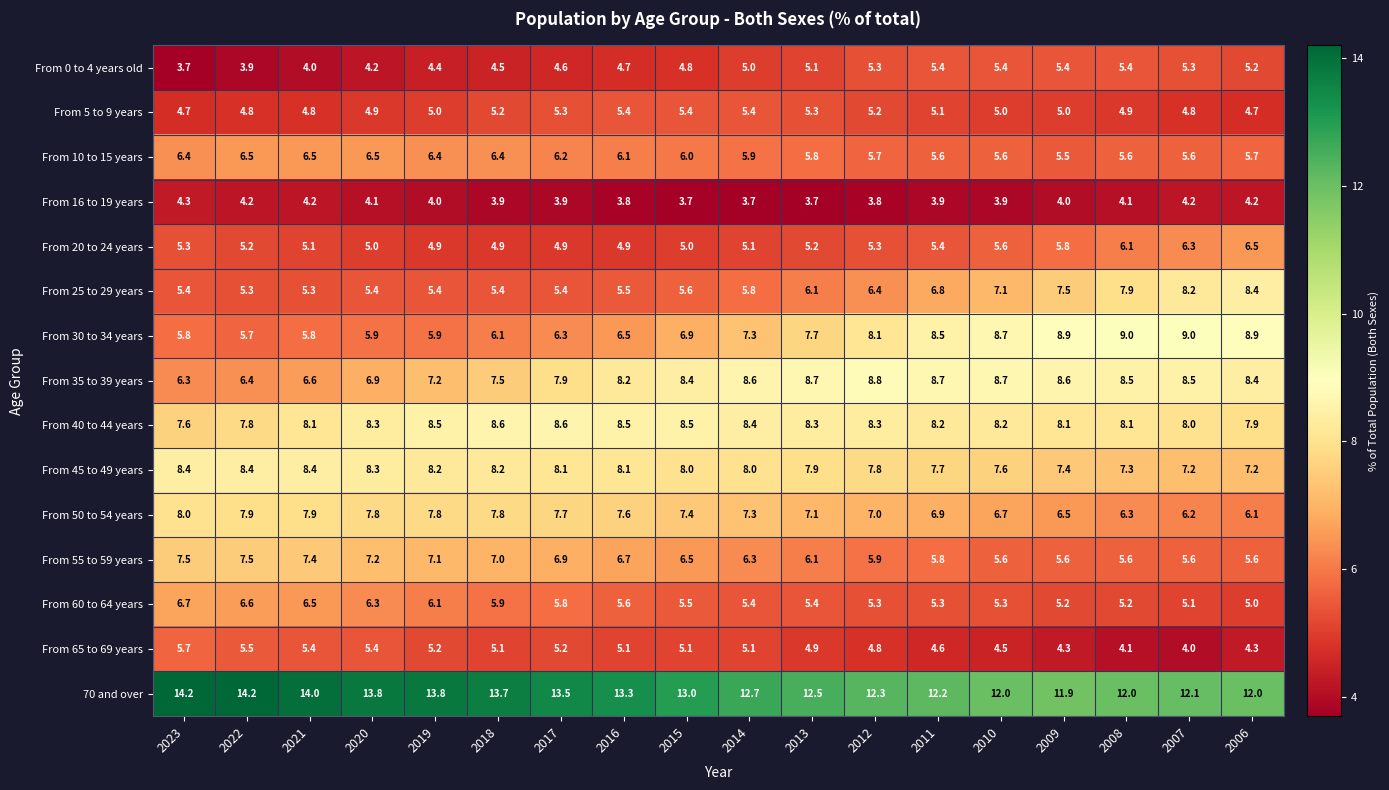

Is it true that From 20 to 24 years equals 3.5 at 2022?

False